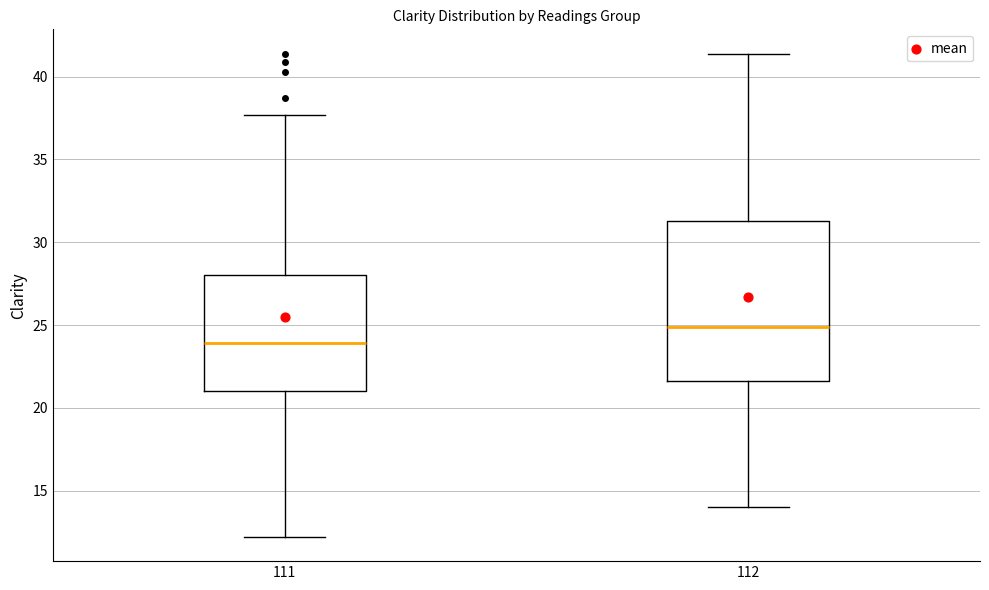

Reading left to right, read every box against the y-axis: the position of its median line, the range the box covers, and the ends of its whiskers. The values are not printed on the chart, so give them approximately, as read against the axis.

111: median 24.0, box 21.0 to 28.0, whiskers 12.0 to 37.5
112: median 25.0, box 21.5 to 31.5, whiskers 14.0 to 41.5